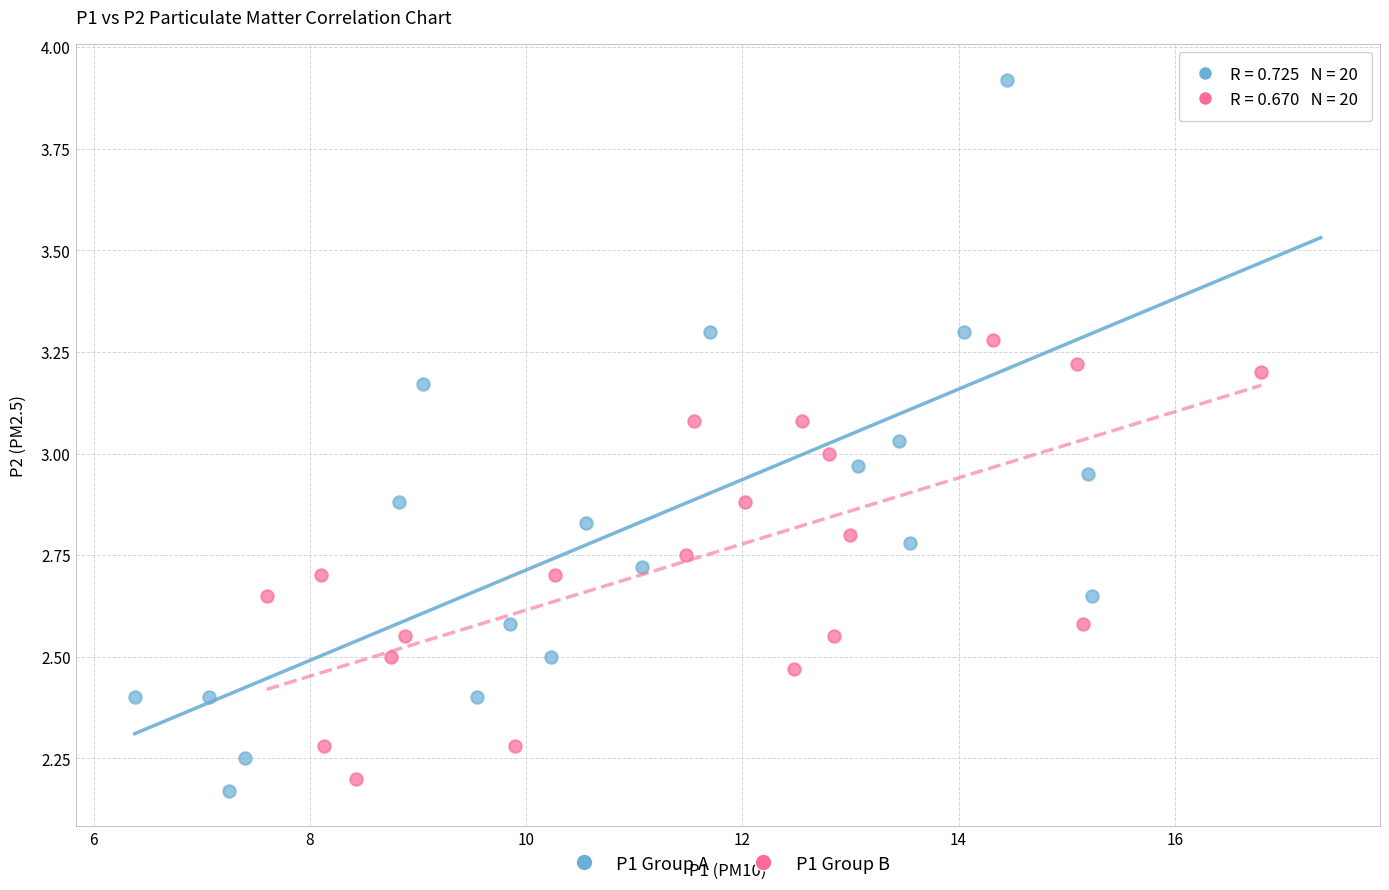

Which series contains the highest Y value?

P1 Group A